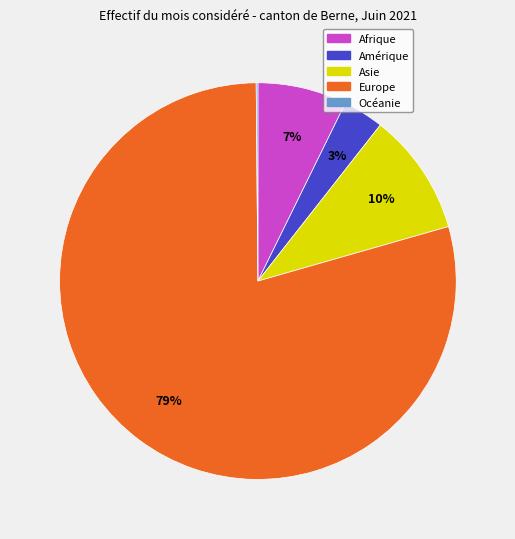

Is it true that Asie is 10% of the pie?

True